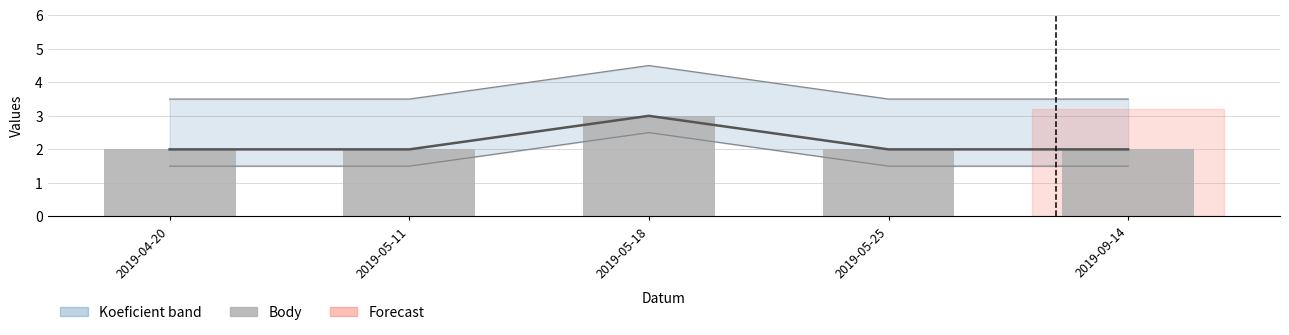

At which label does Body reach its peak?

2019-05-18